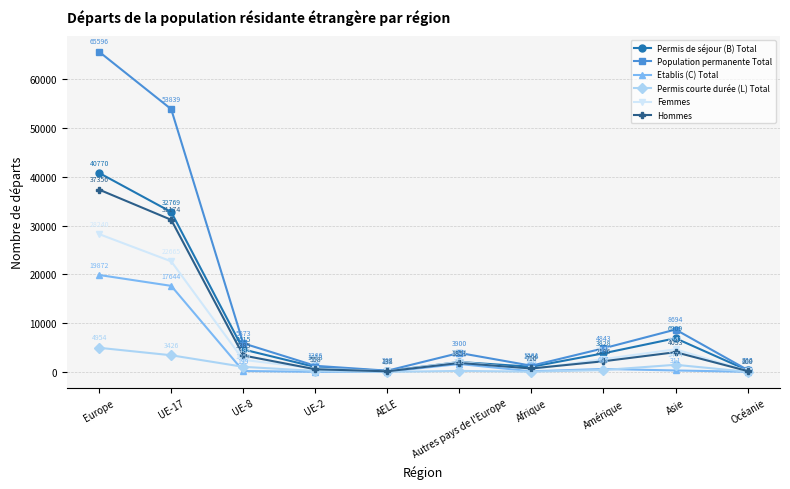

Is the value of Permis de séjour (B) Total at Autres pays de l'Europe greater than the value of Permis courte durée (L) Total at Afrique?

Yes